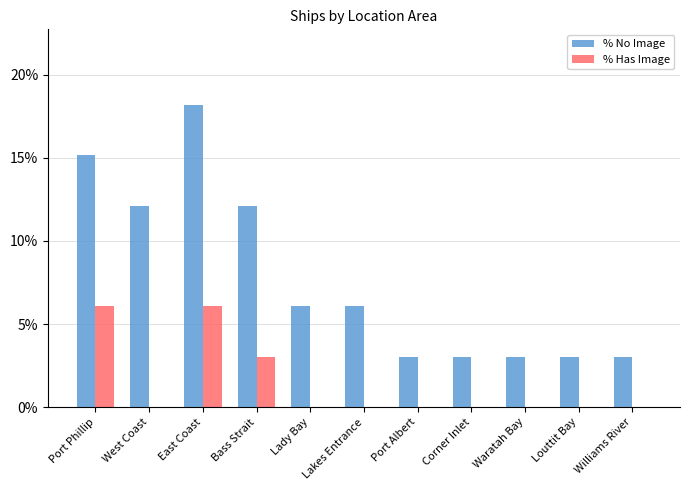

The value of % No Image at Lady Bay is 6.1. True or false?

True